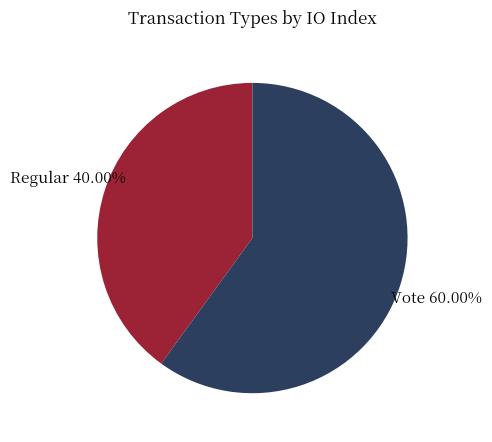

The Regular slice represents 27% of the pie. True or false?

False